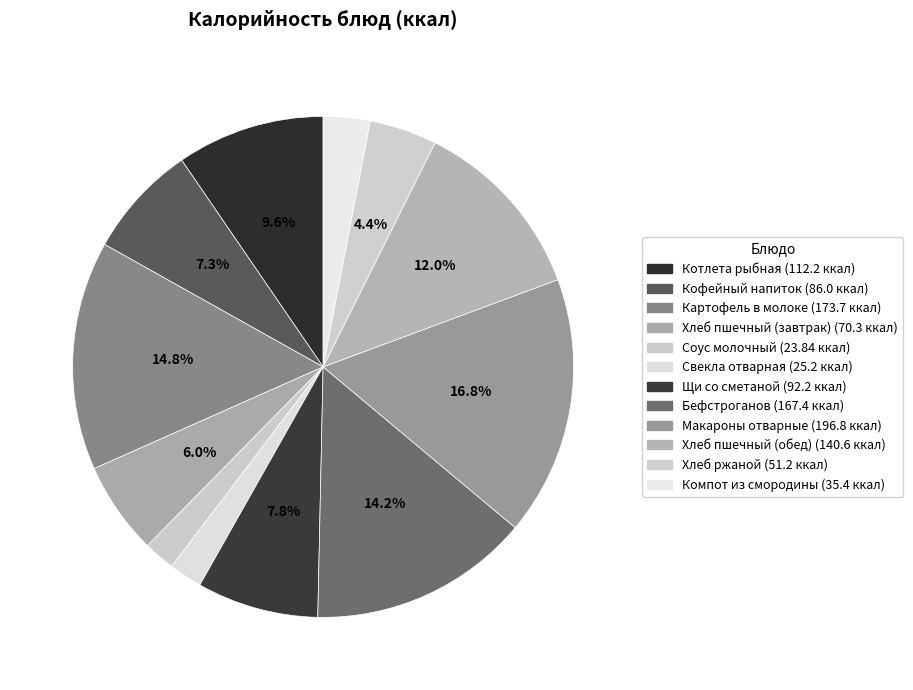

How many slices are in this pie chart?

12